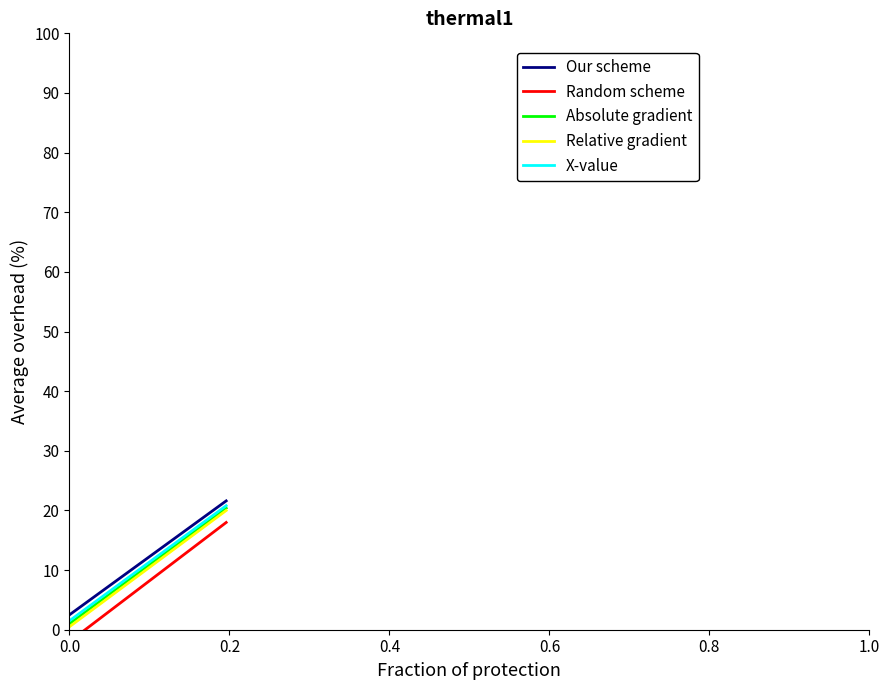

True or false: Our scheme and Relative gradient cross at least once.

False